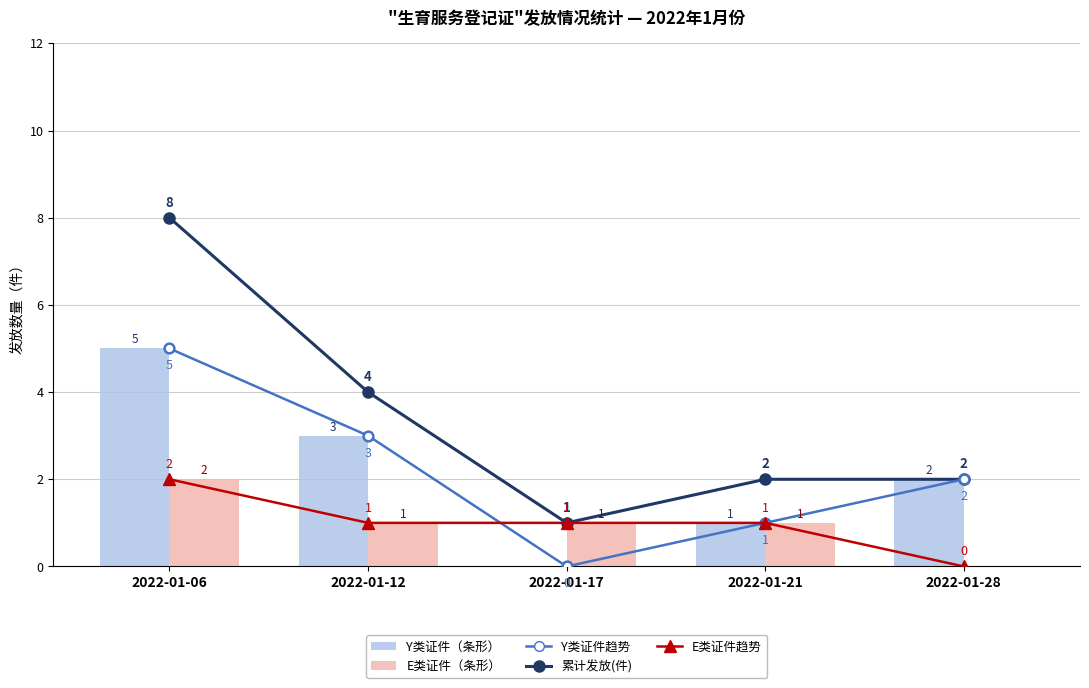

Which category has the highest value in the E类证件趋势 series?

2022-01-06